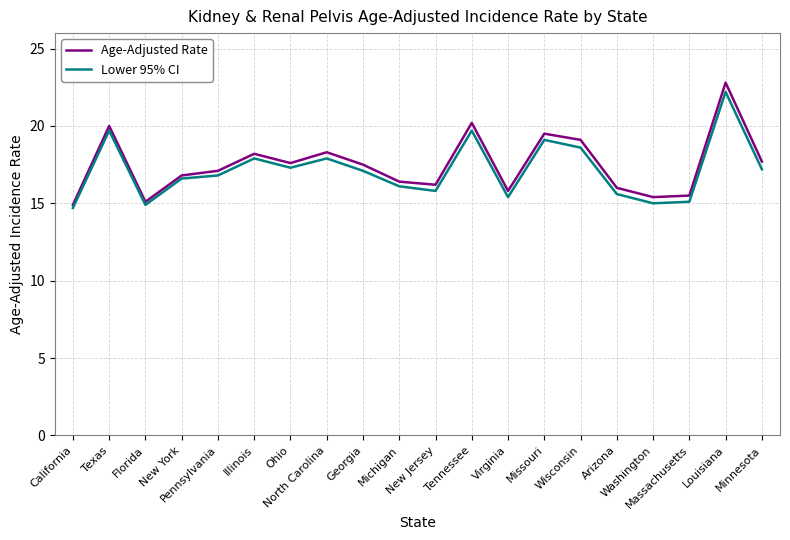

How many interior local valleys does the Age-Adjusted Rate series have?

5